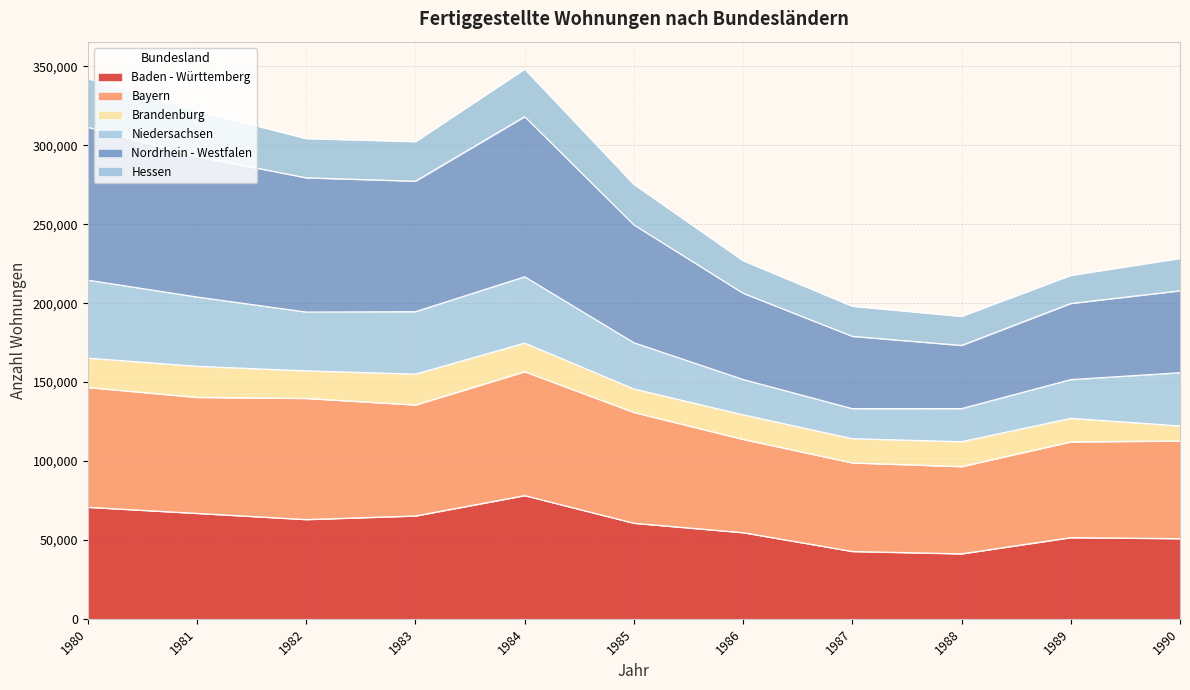

What is the approximate value of Baden - Württemberg at 1989, to the nearest 100?

51500